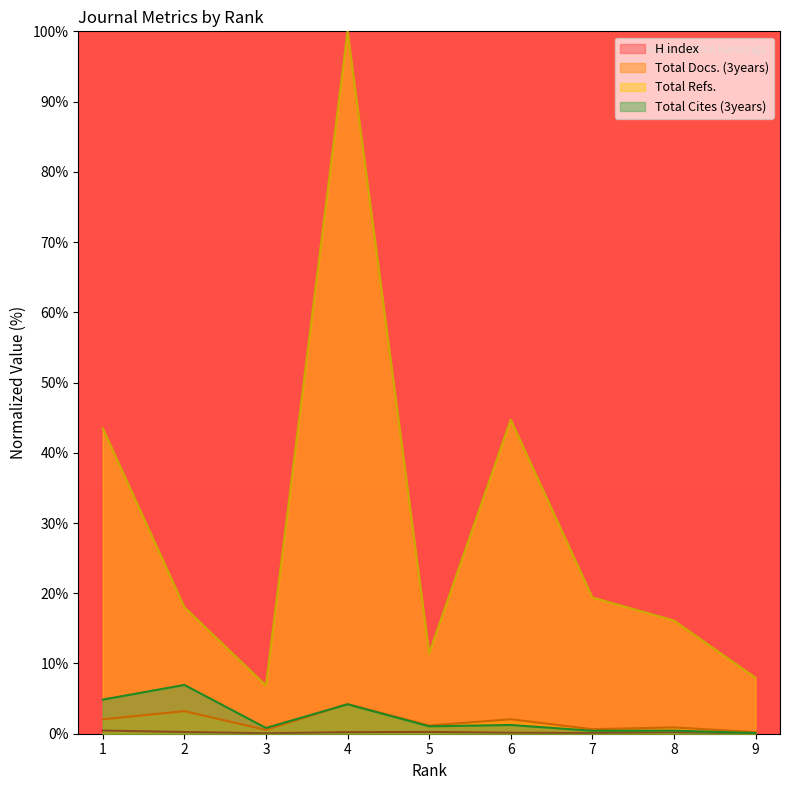

What is the total value across all series at 4?

108.6